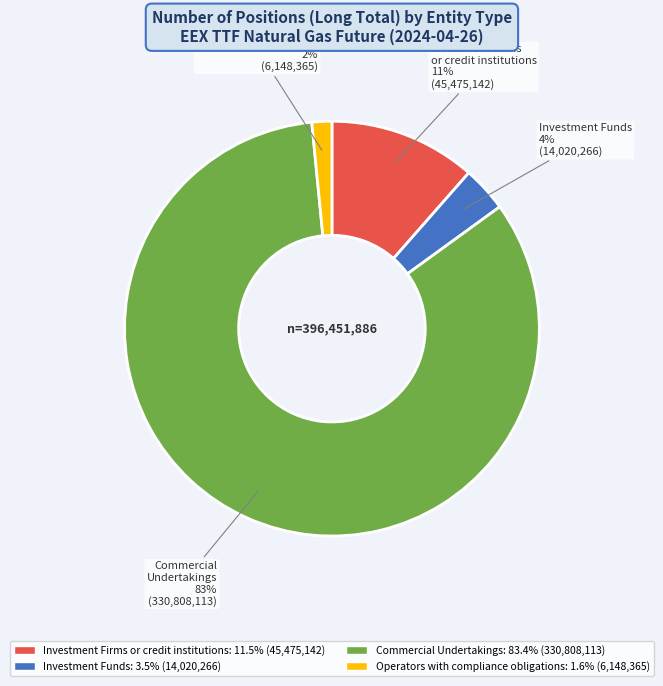

Do Commercial Undertakings and Operators with compliance obligations together represent more than half of the pie?

Yes